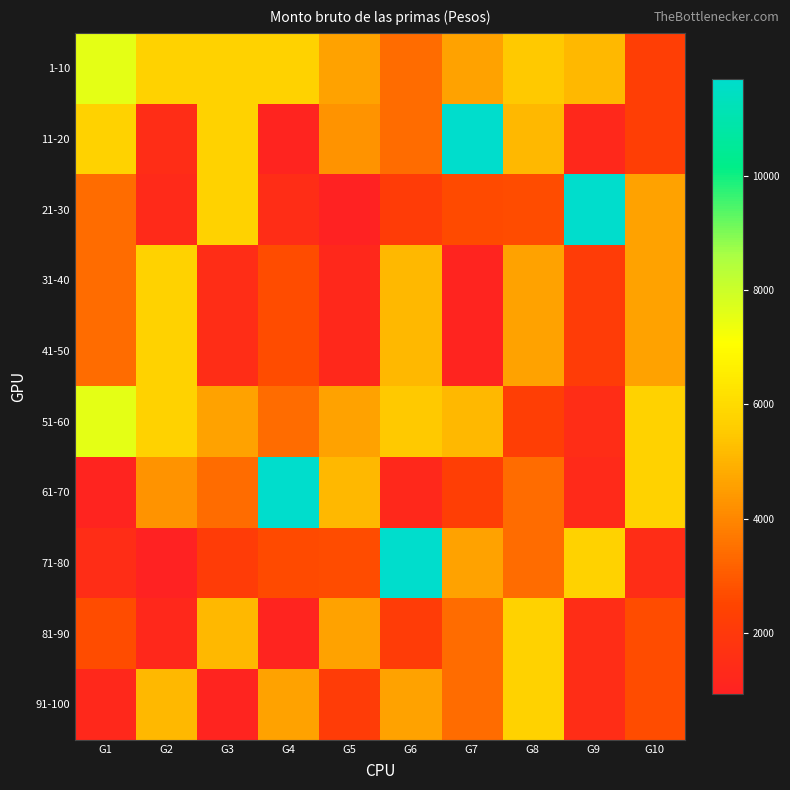

At which category does the chart reach its peak across all series?

G7